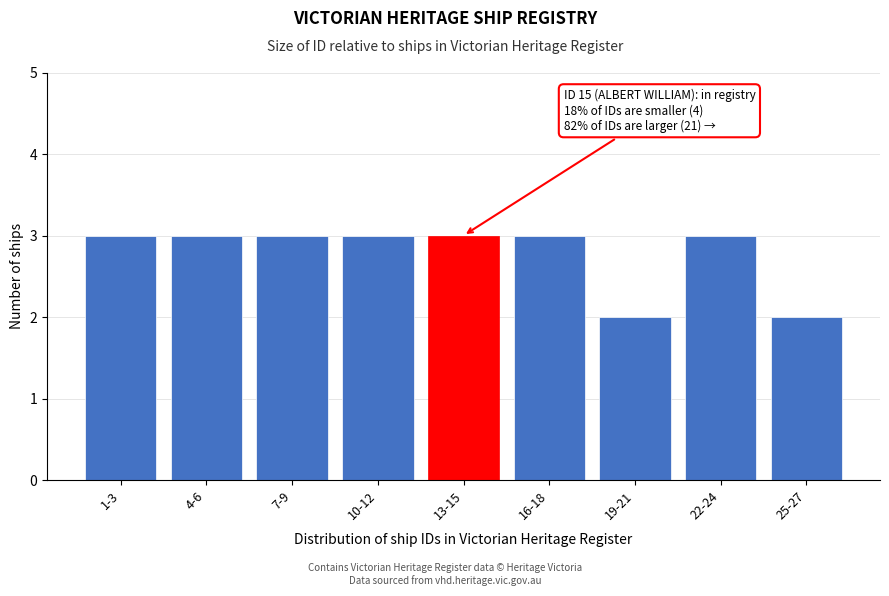

Reading right to left, list all the values displayed in this chart.

25-27=2	22-24=3	19-21=2	16-18=3	13-15=3	10-12=3	7-9=3	4-6=3	1-3=3